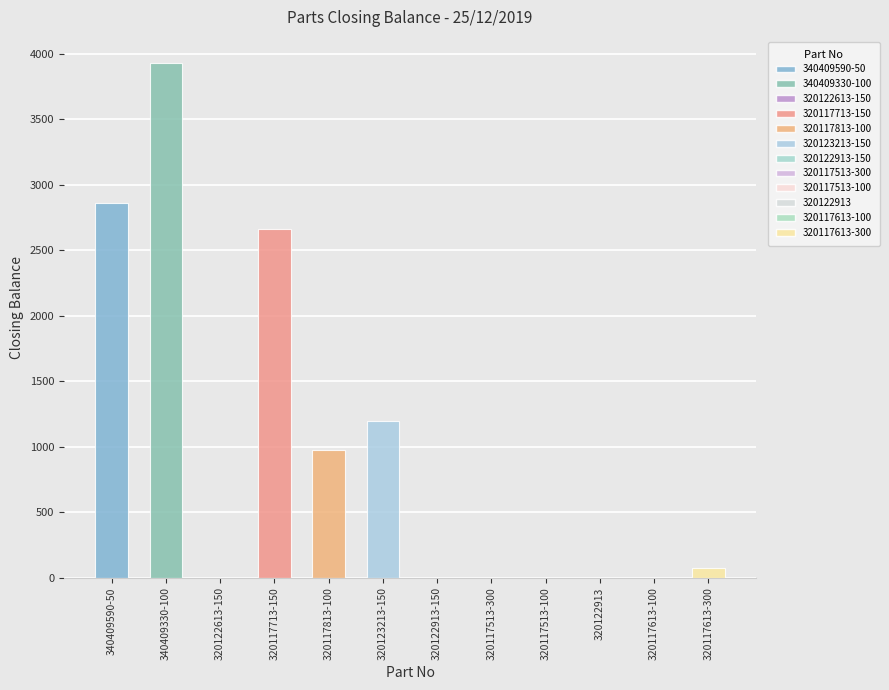

What is the difference between the maximum and minimum values?

3934